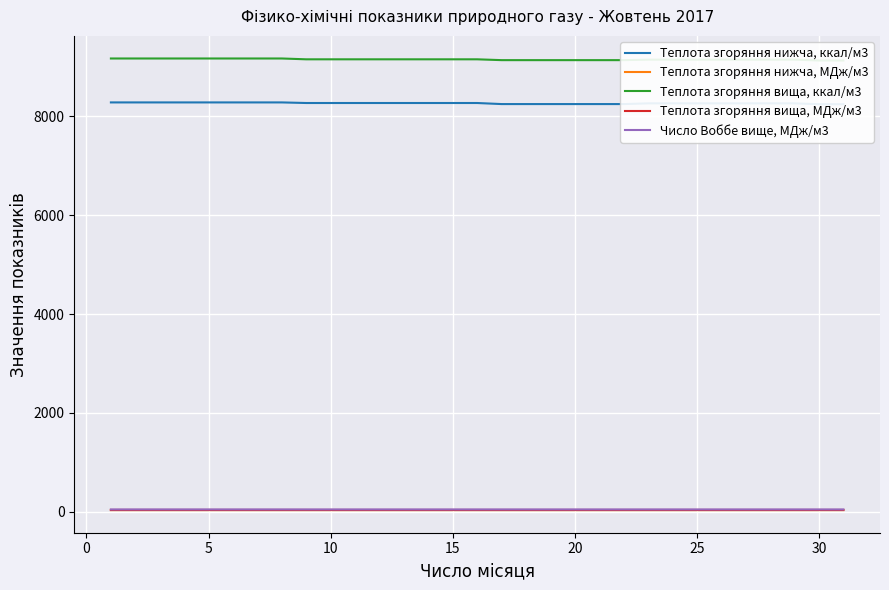

Count the number of data series in this chart.

5